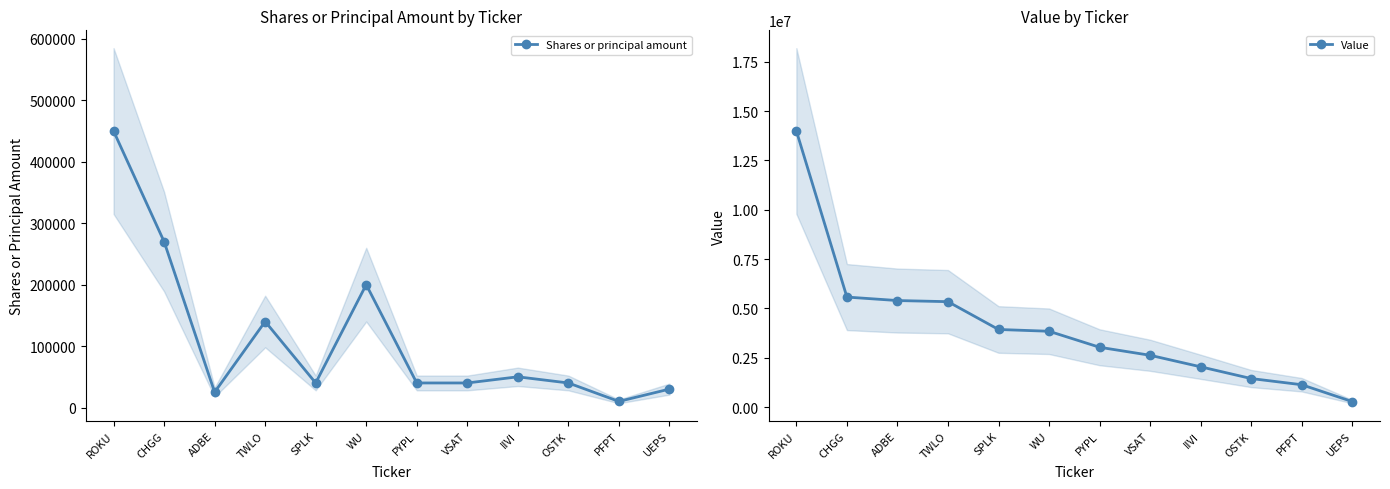

What is the total value across all series at PFPT?

1147000